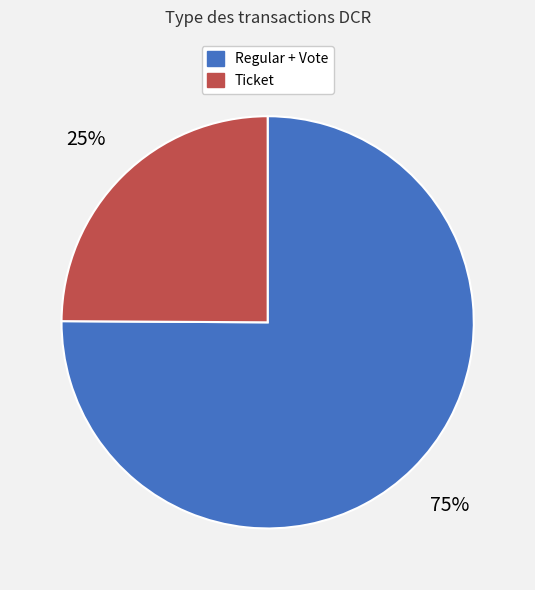

Is there any slice that represents more than half of the pie?

Yes